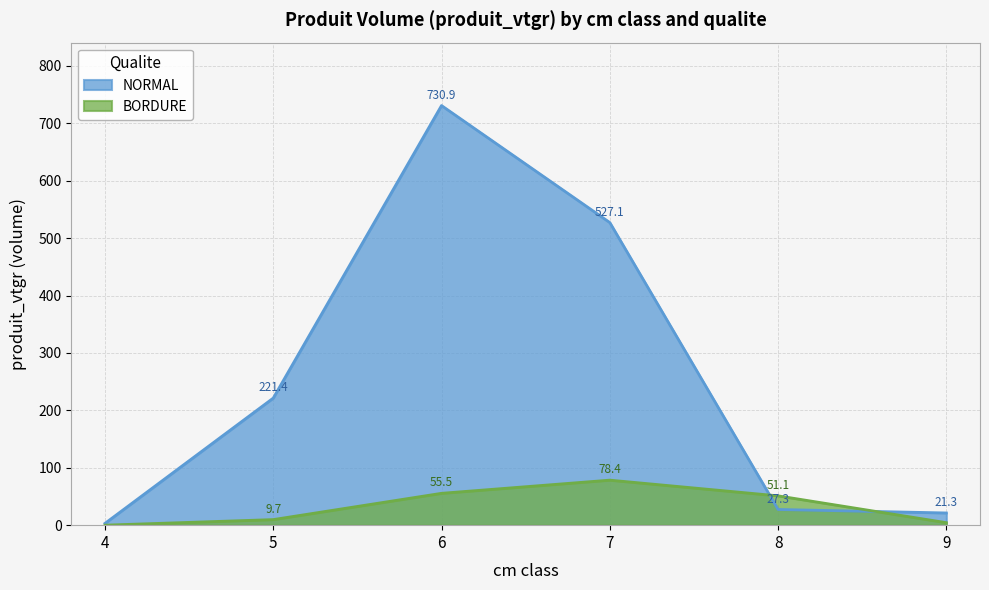

Between which two adjacent categories do BORDURE and NORMAL first intersect?

7 and 8